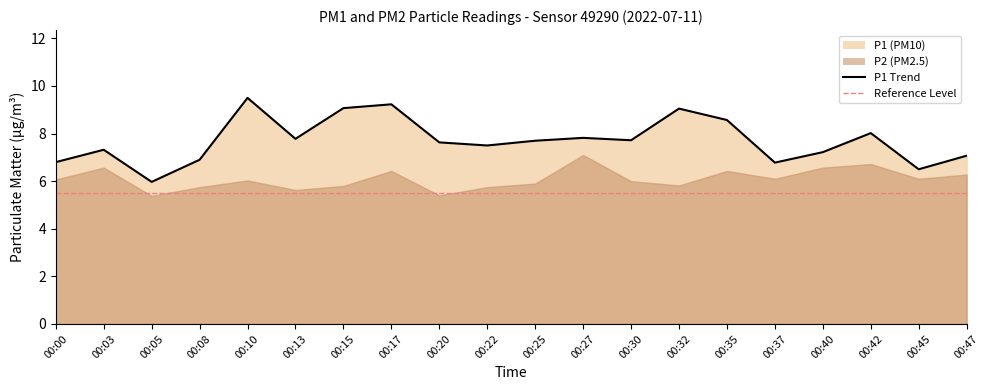

List the labels in order of value, smallest first.

00:05, 00:45, 00:37, 00:00, 00:08, 00:47, 00:40, 00:03, 00:22, 00:20, 00:25, 00:30, 00:13, 00:27, 00:42, 00:35, 00:32, 00:15, 00:17, 00:10